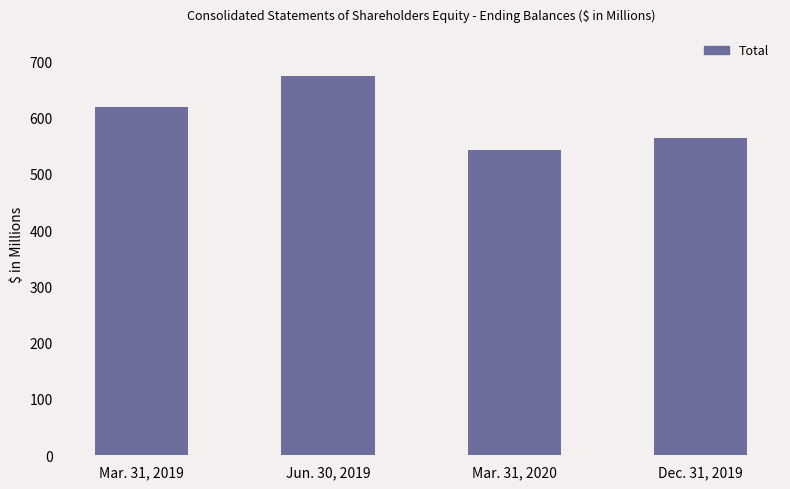

What is the smallest value displayed?

542.1